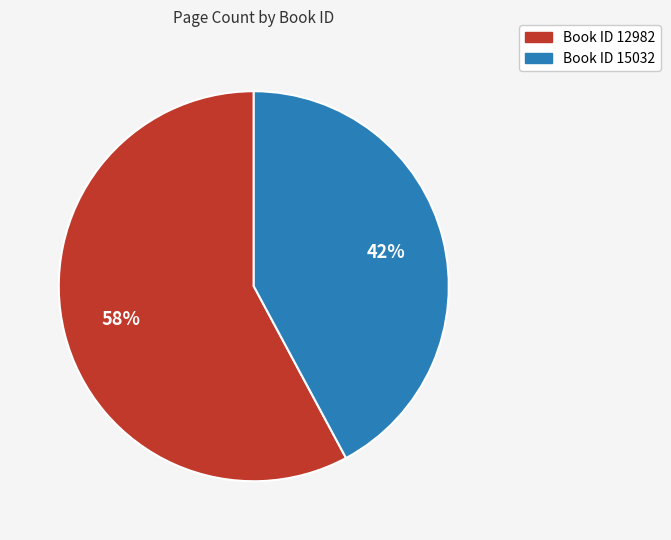

Does any single category account for the majority?

Yes